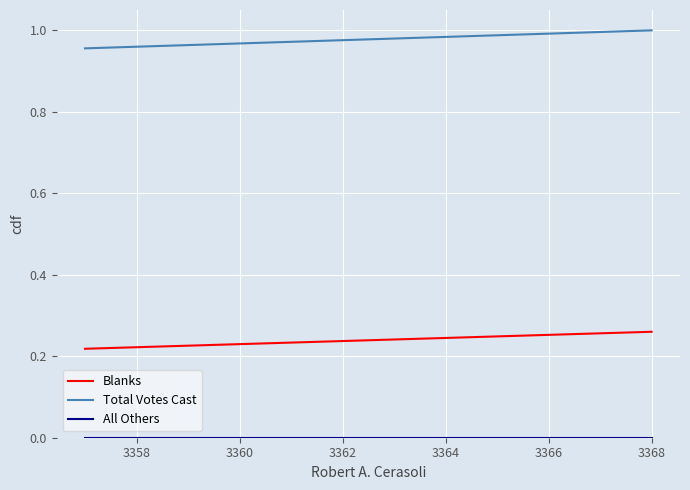

What is the value of the Total Votes Cast point at the 2nd from the left?

1.0